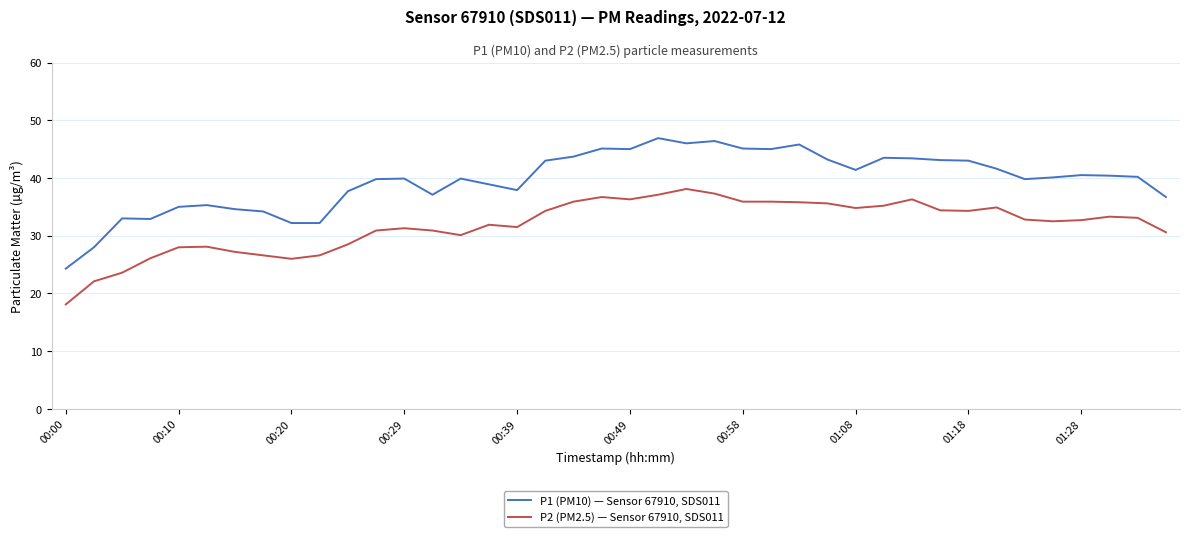

Which series has the largest total across all categories?

P1 (PM10) — Sensor 67910, SDS011